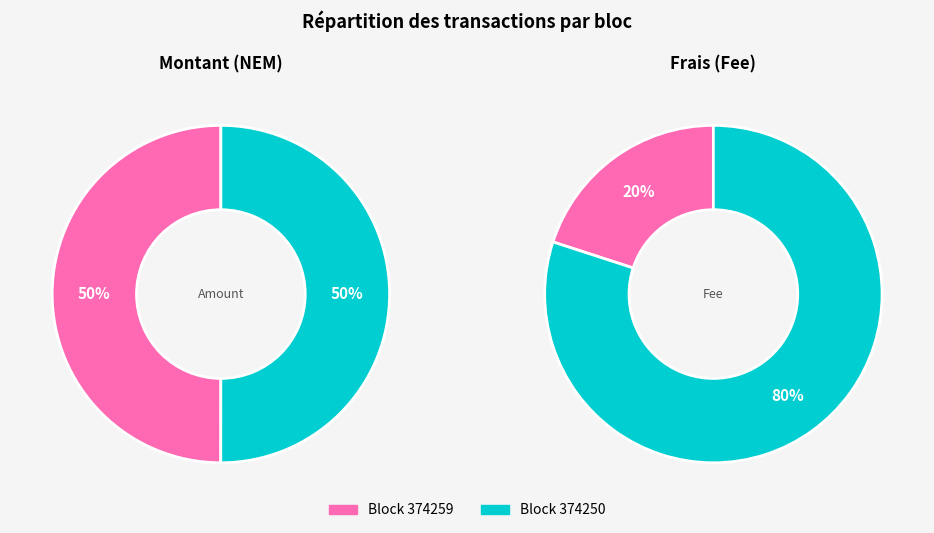

Count the number of slices in the pie.

2